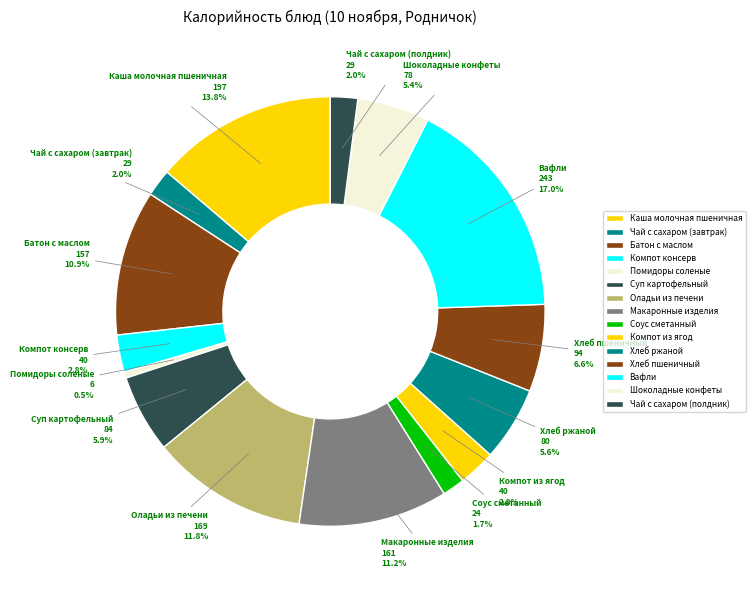

How many slices are in this pie chart?

15